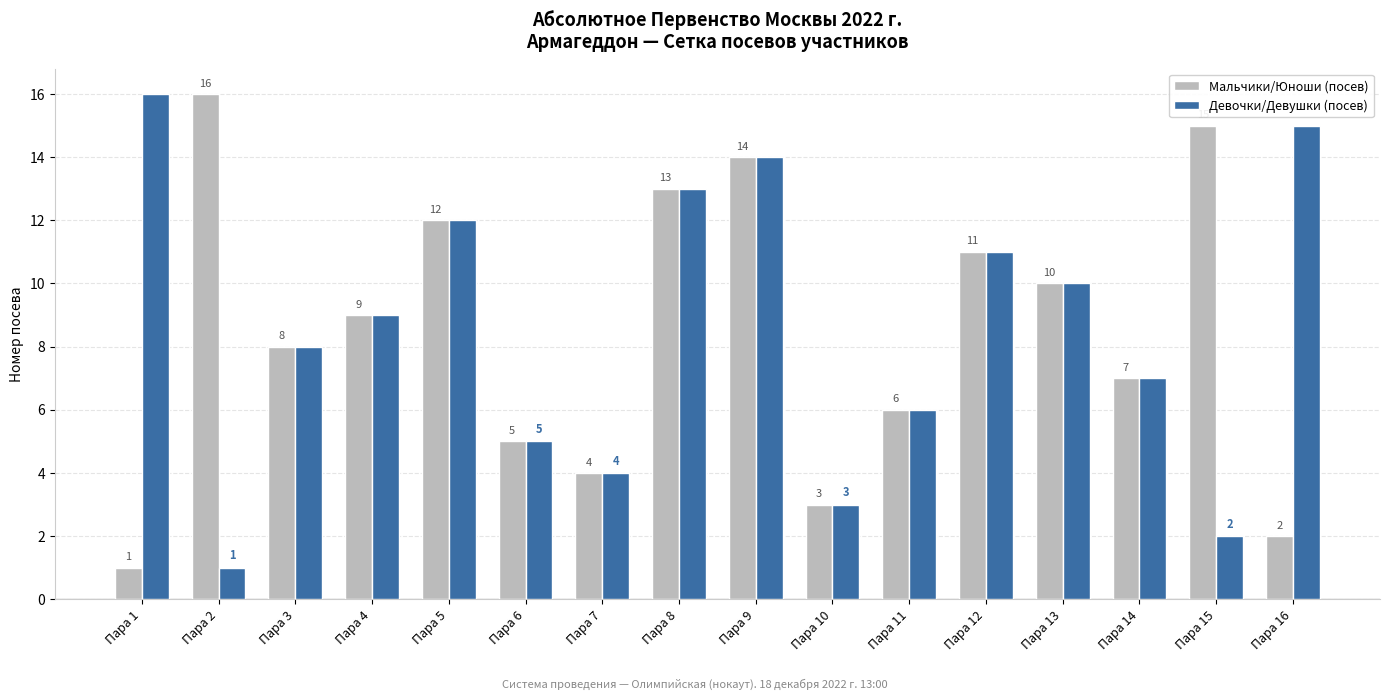

What is the value of the Мальчики/Юноши (посев) bar at the 3rd from the left?

8